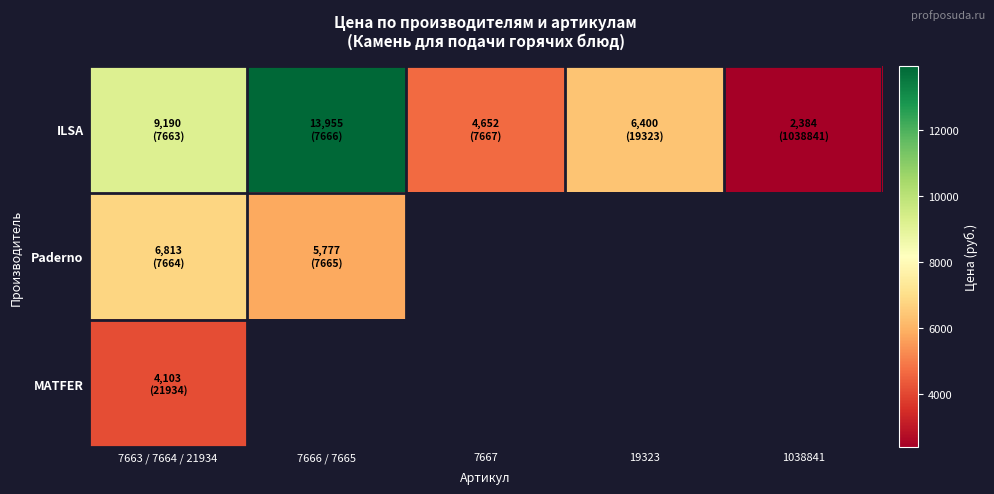

List the series in order of their peak value, highest first.

ILSA, Paderno, MATFER